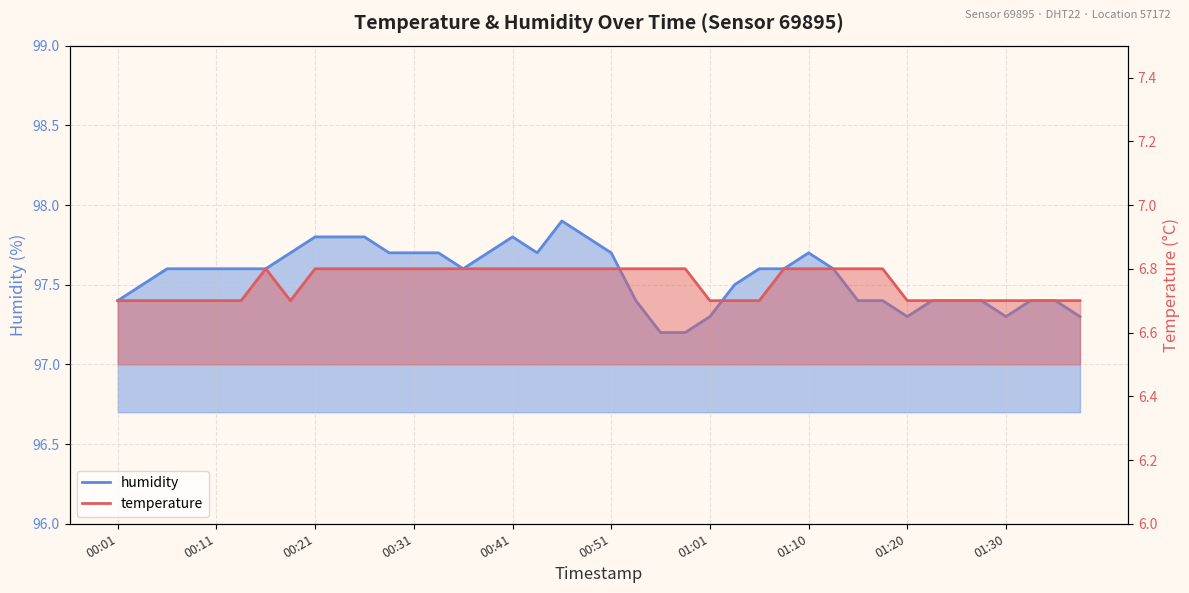

How many temperature values are between 6 and 7?

40